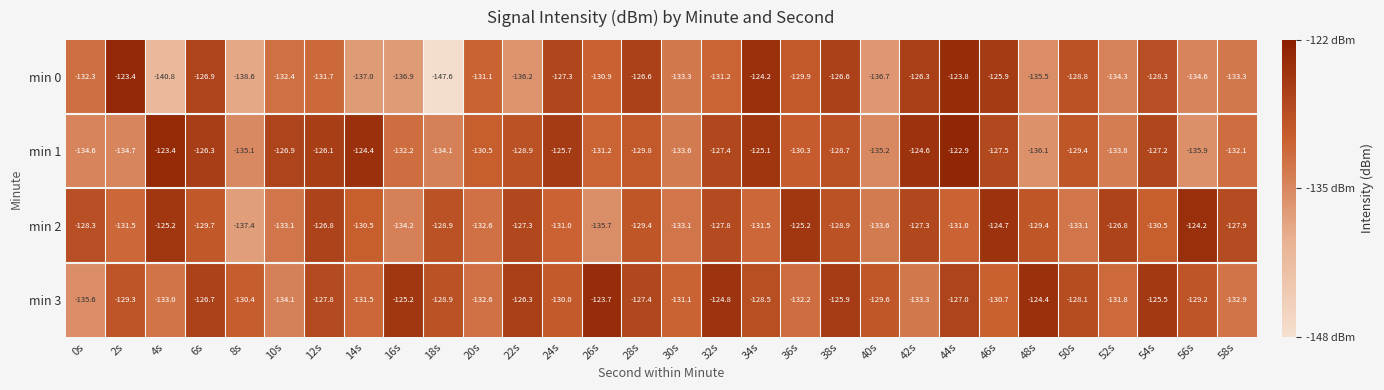

Which series has the largest total across all categories?

min 3